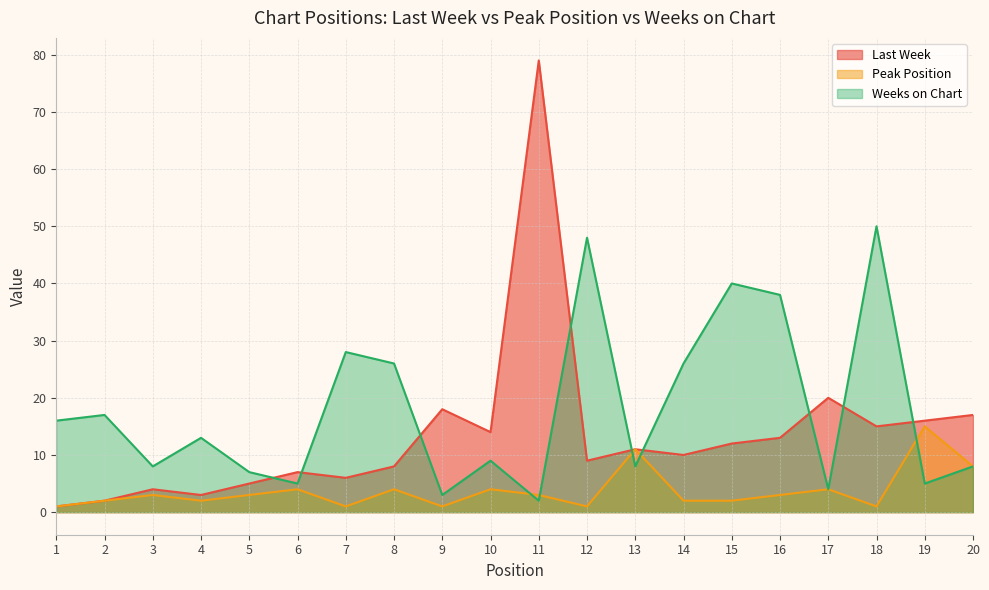

Rank the categories by Weeks on Chart value from highest to lowest.

18, 12, 15, 16, 7, 8, 14, 2, 1, 4, 10, 3, 13, 20, 5, 6, 19, 17, 9, 11